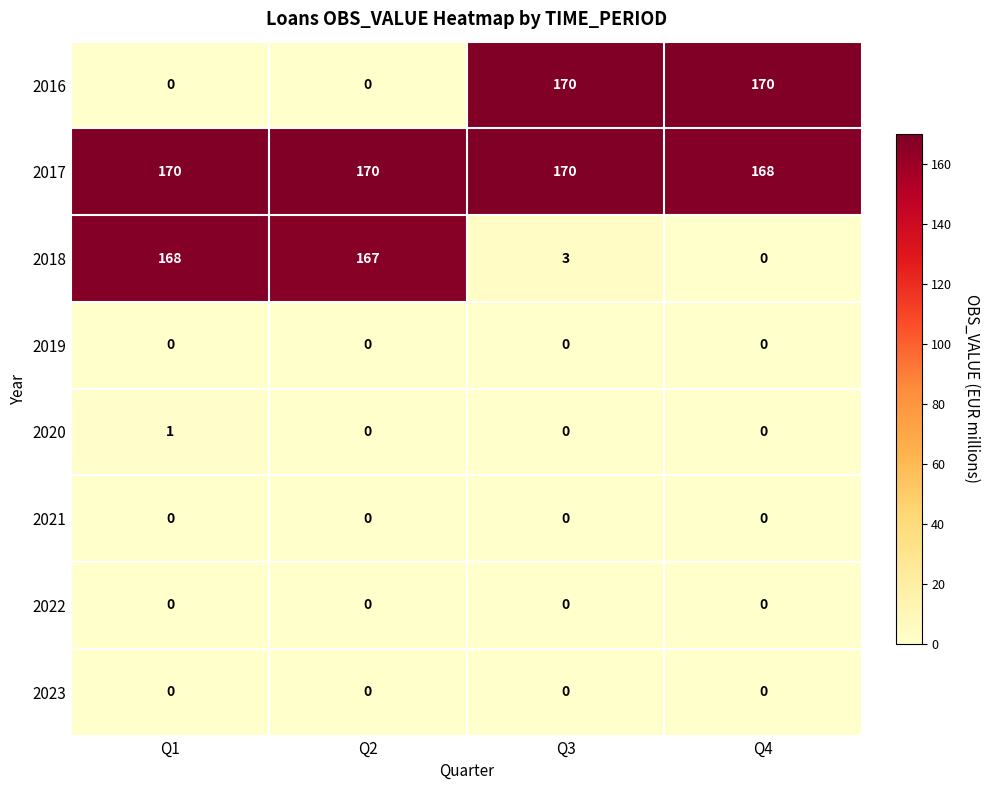

What is the sum of the 2018 values at Q4 and Q2?

167